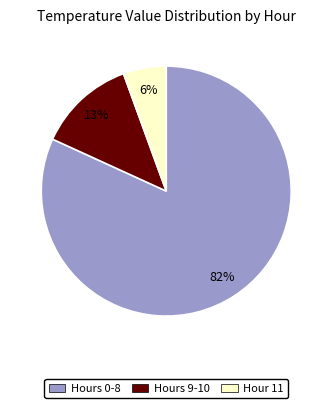

Is there any slice that represents more than half of the pie?

Yes